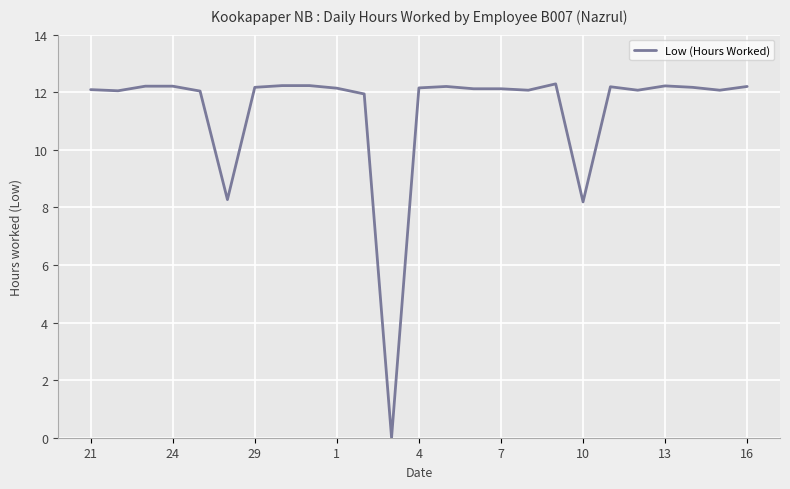

What is the difference between the maximum and minimum values?

12.3